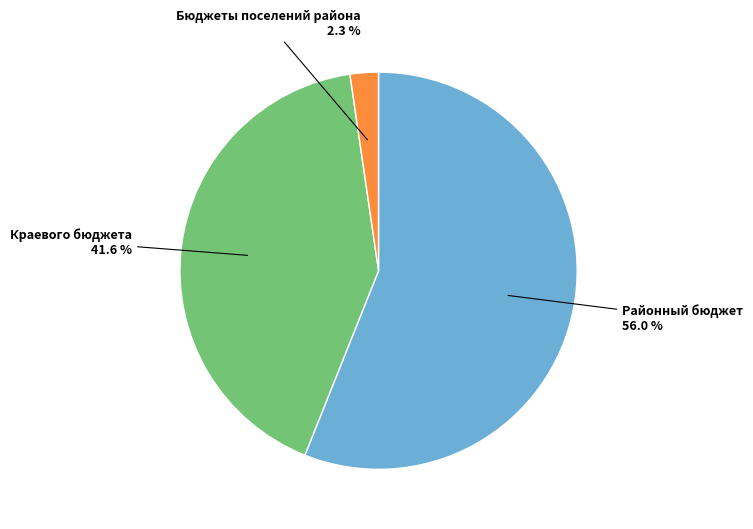

How many slices are in this pie chart?

3